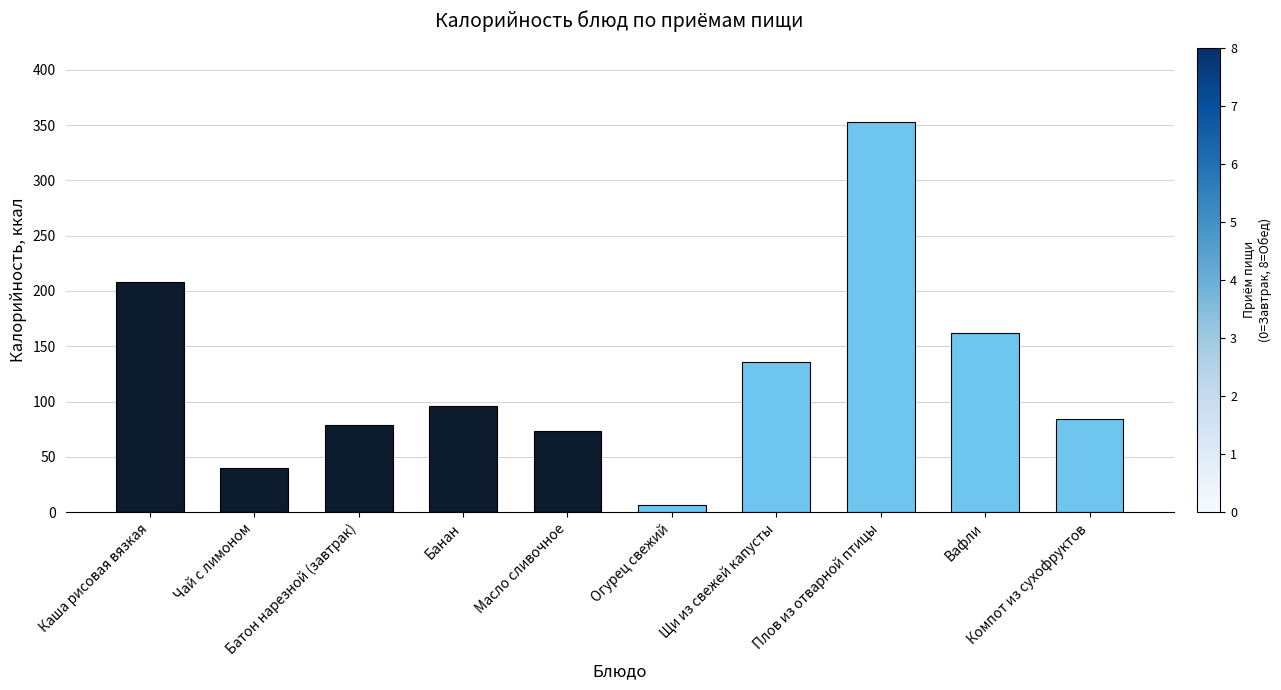

How many series are shown in this chart?

1